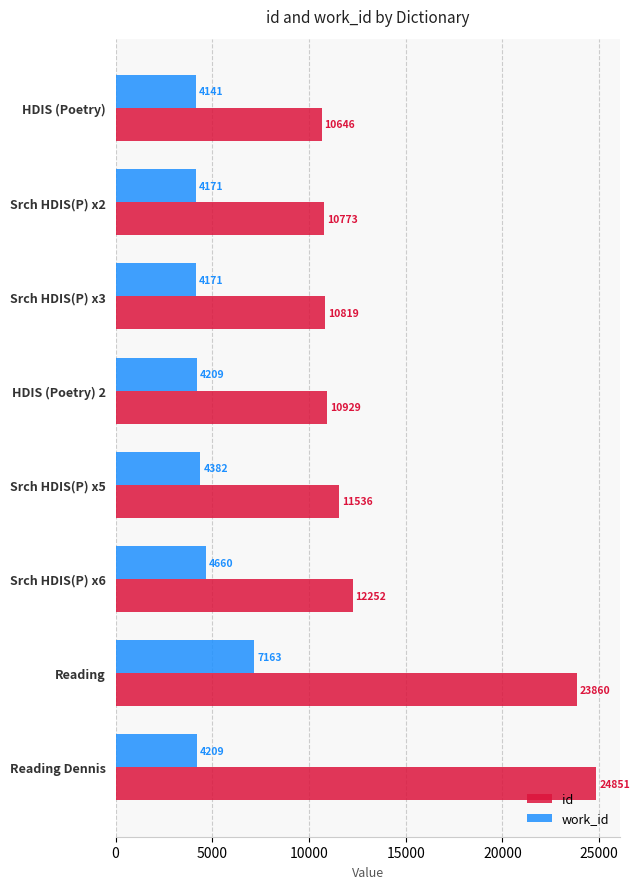

The work_id series shows 873 at Srch HDIS(P) x3. True or false?

False